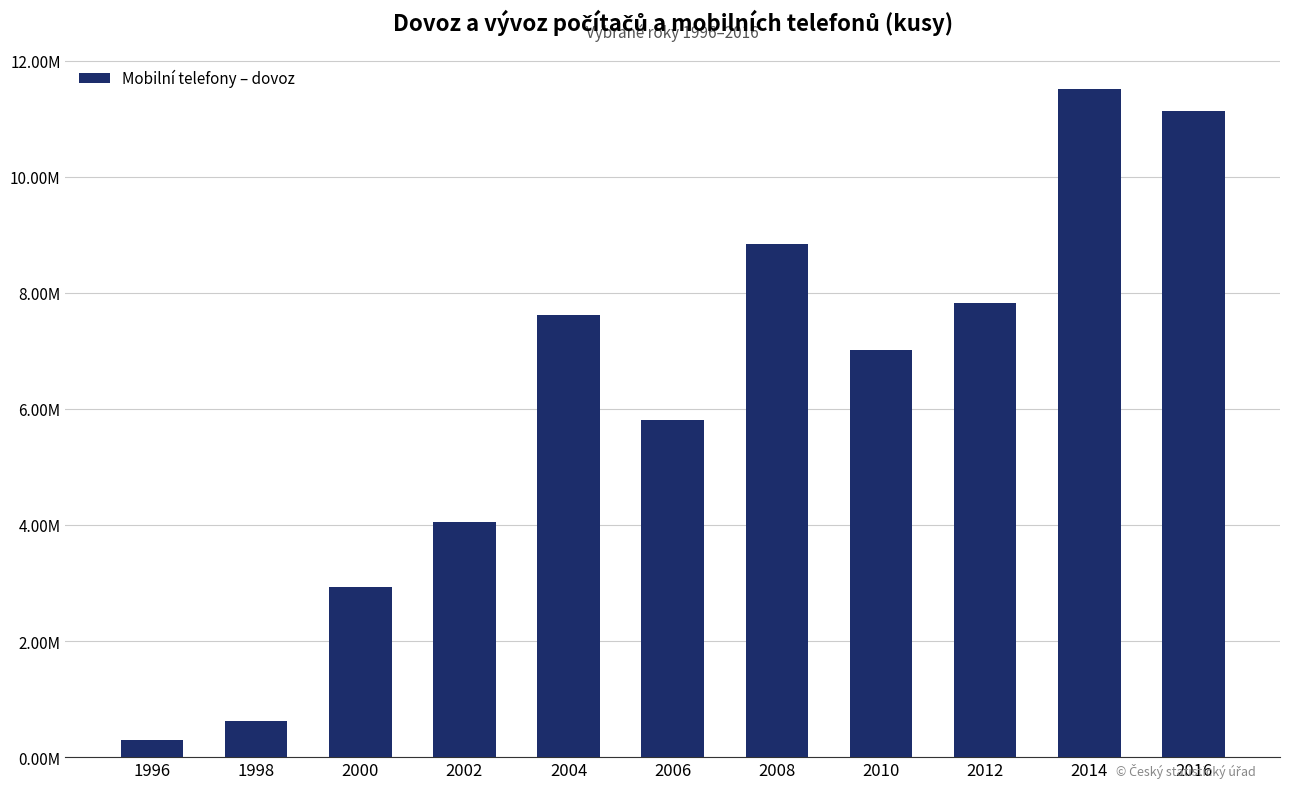

Does the chart contain any negative values?

No